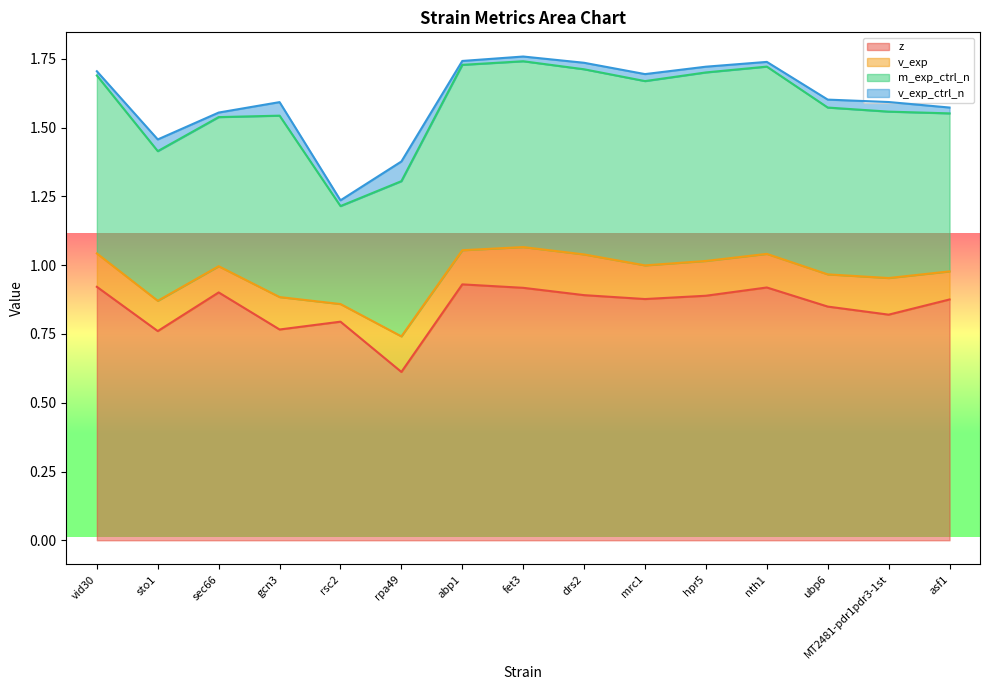

At which category is the sum across all series the highest?

fet3